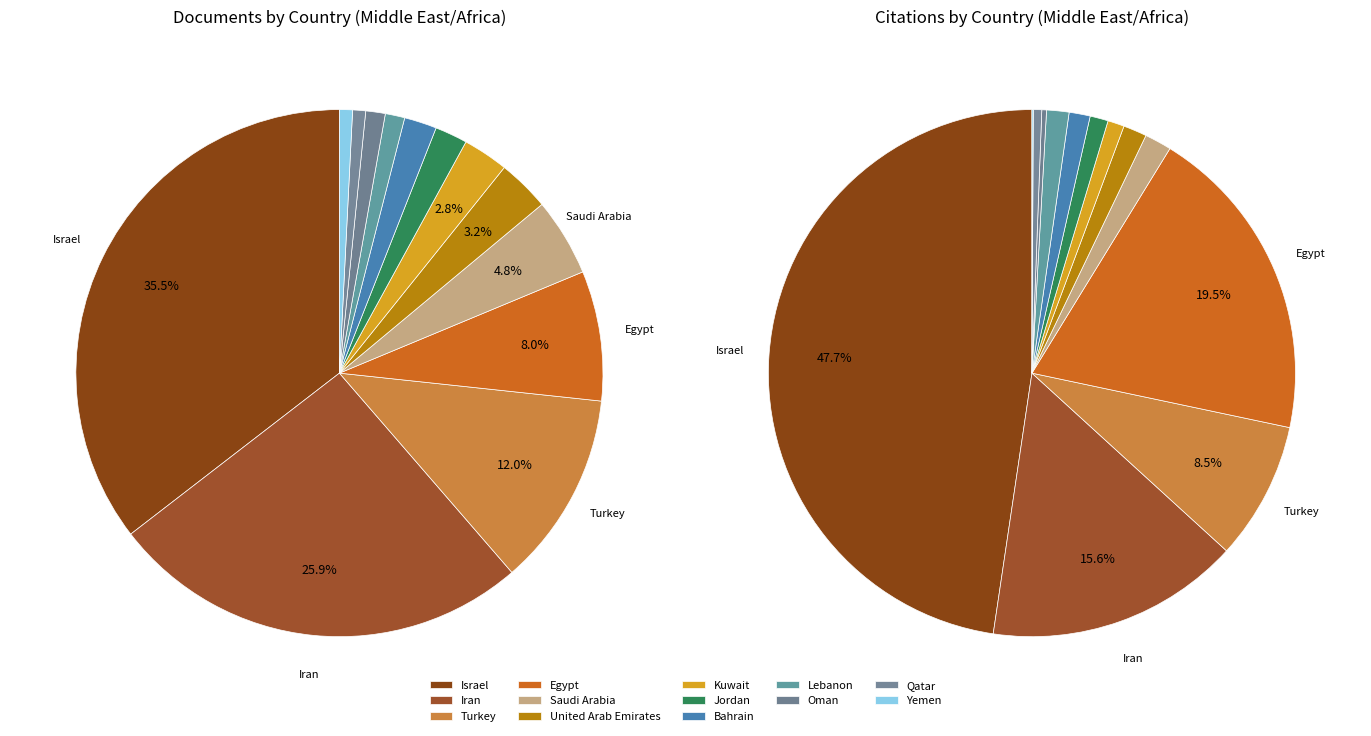

Is there any slice that represents more than half of the pie?

No